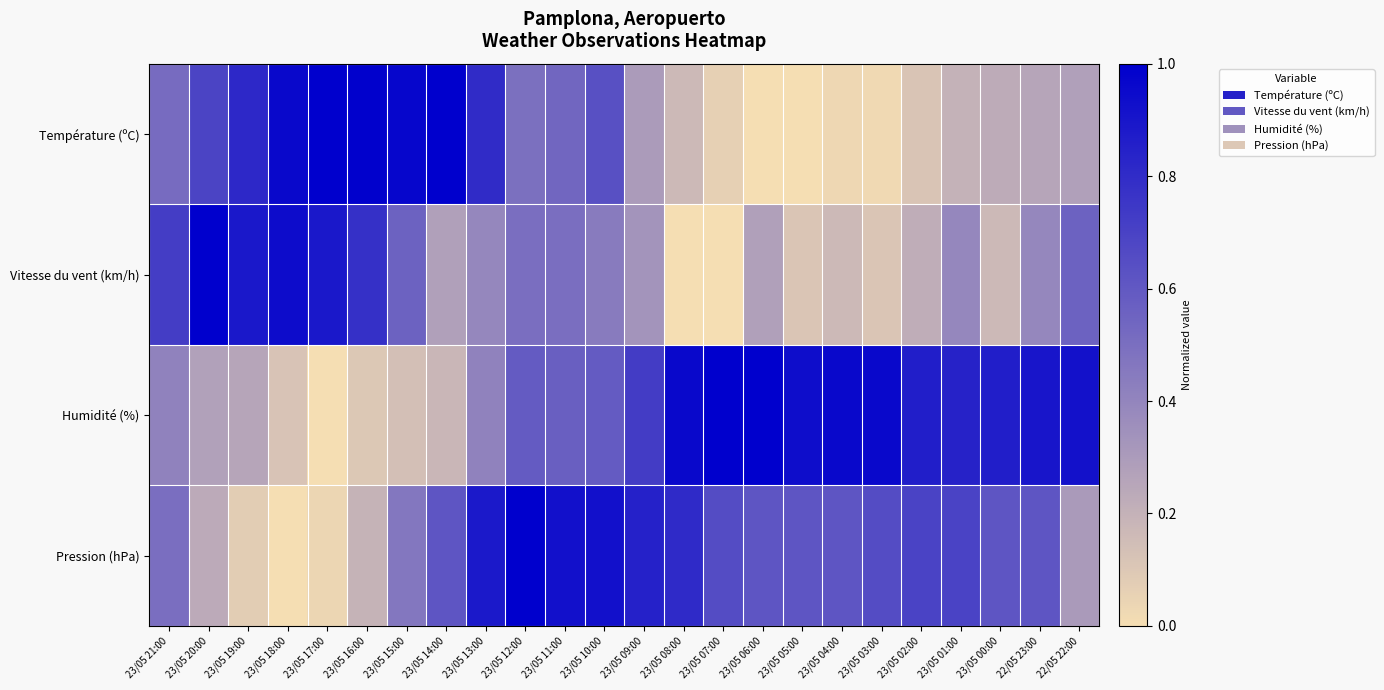

Which series changed the most between 23/05 20:00 and 23/05 01:00?

Vitesse du vent (km/h)